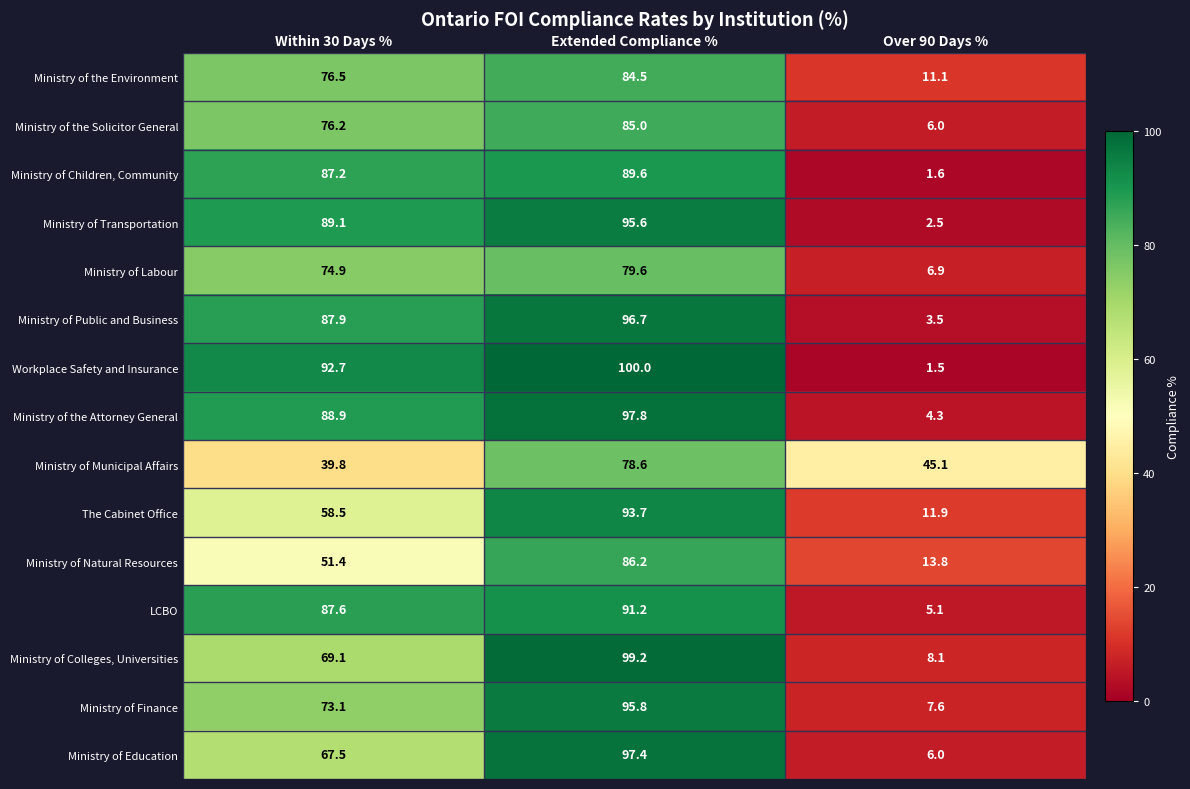

At which category does the chart reach its minimum across all series?

Over 90 Days %